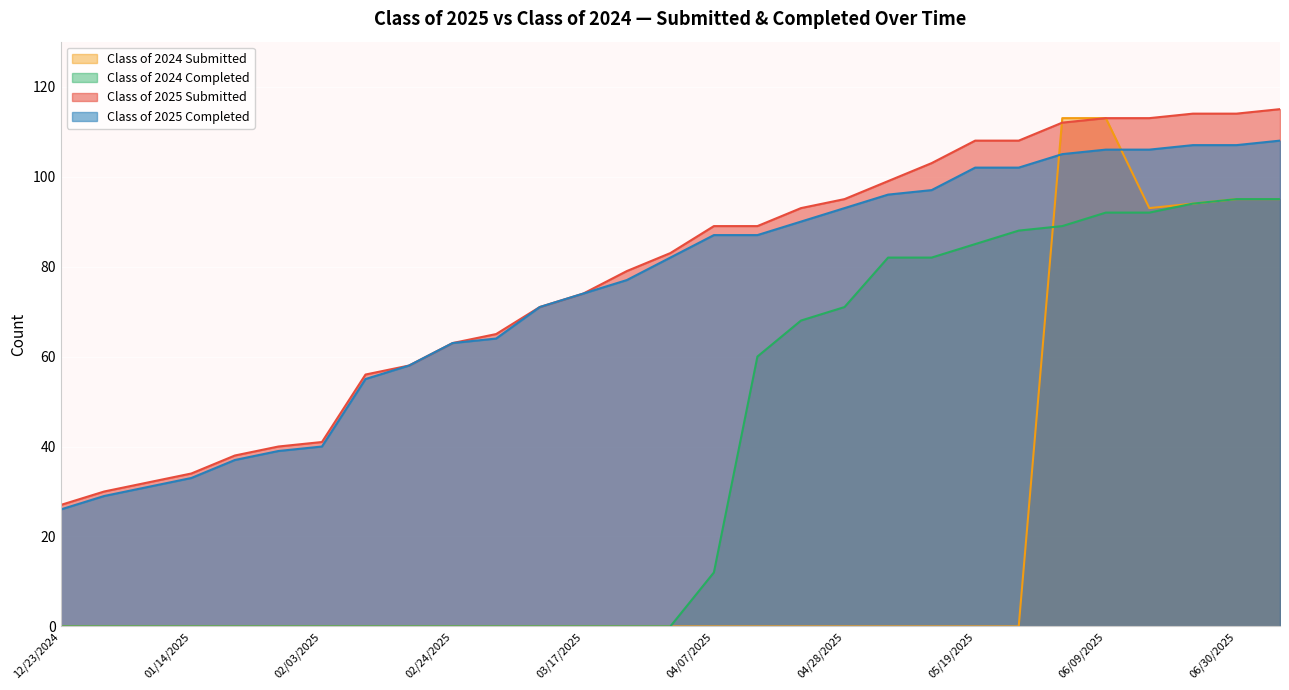

How many times do Class of 2024 Submitted and Class of 2024 Completed cross each other?

1